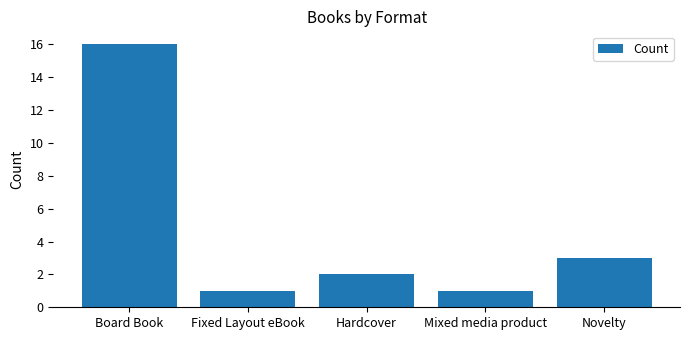

What is the label of the 1st bar from the left?

Board Book